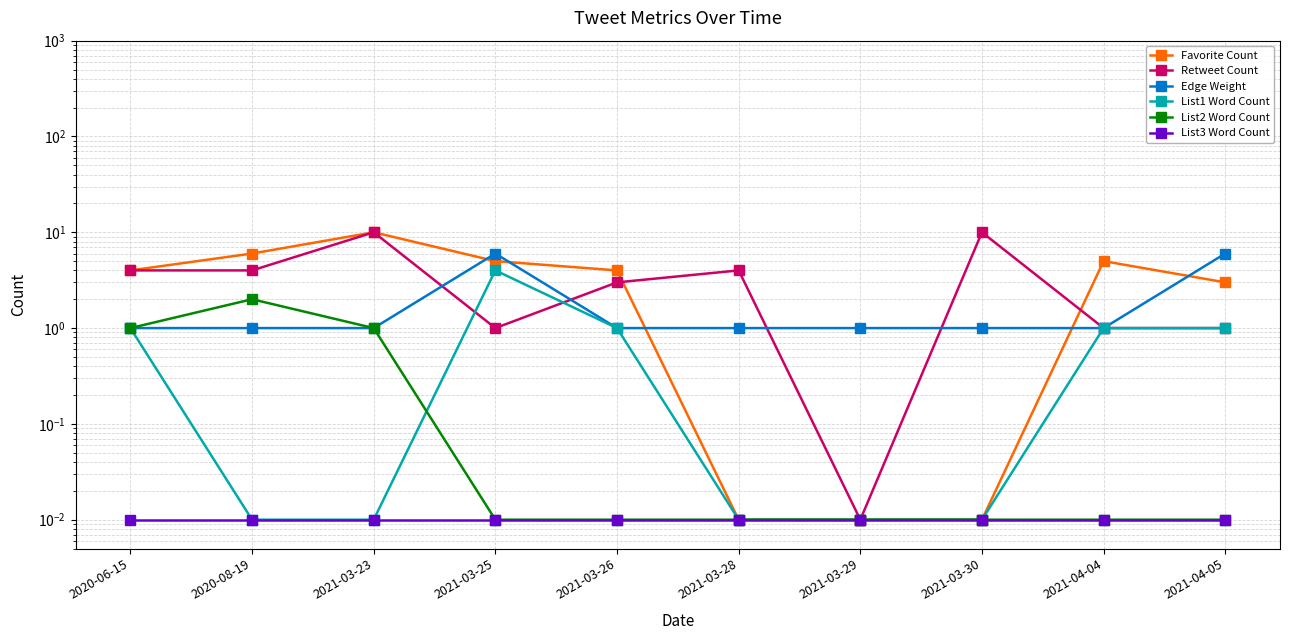

What is the total value across all series at 2021-04-04?

8.0